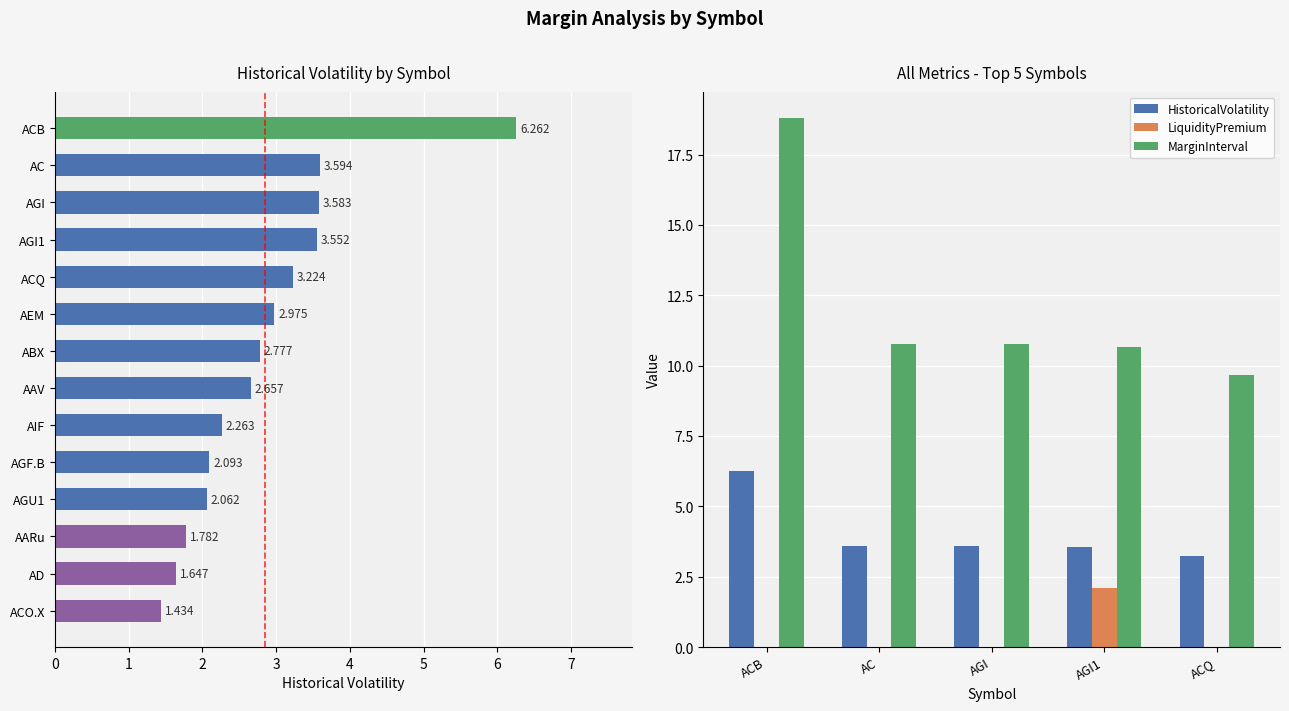

List the series in order of their overall mean, lowest first.

LiquidityPremium, HistoricalVolatility, MarginInterval